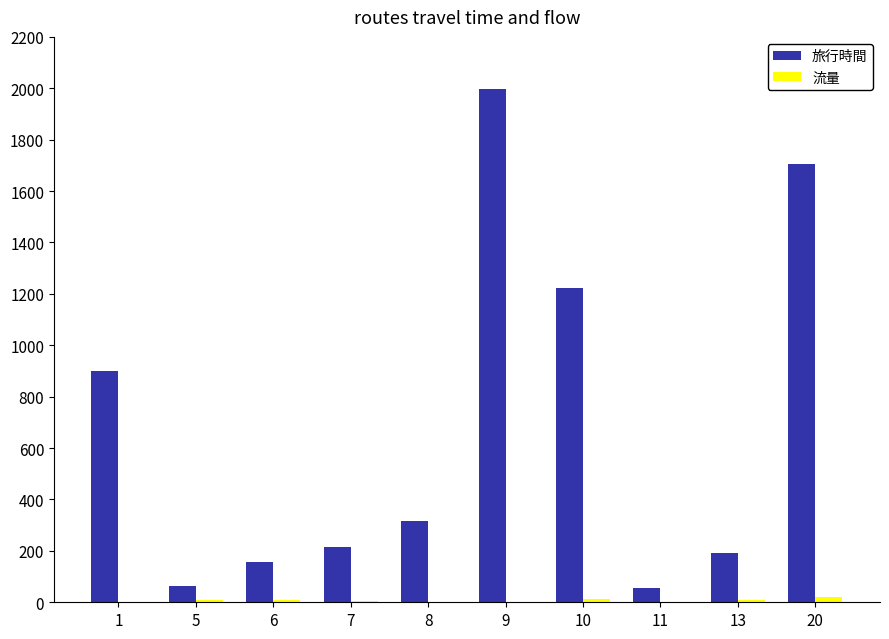

Which series changed the most between 6 and 9?

旅行時間